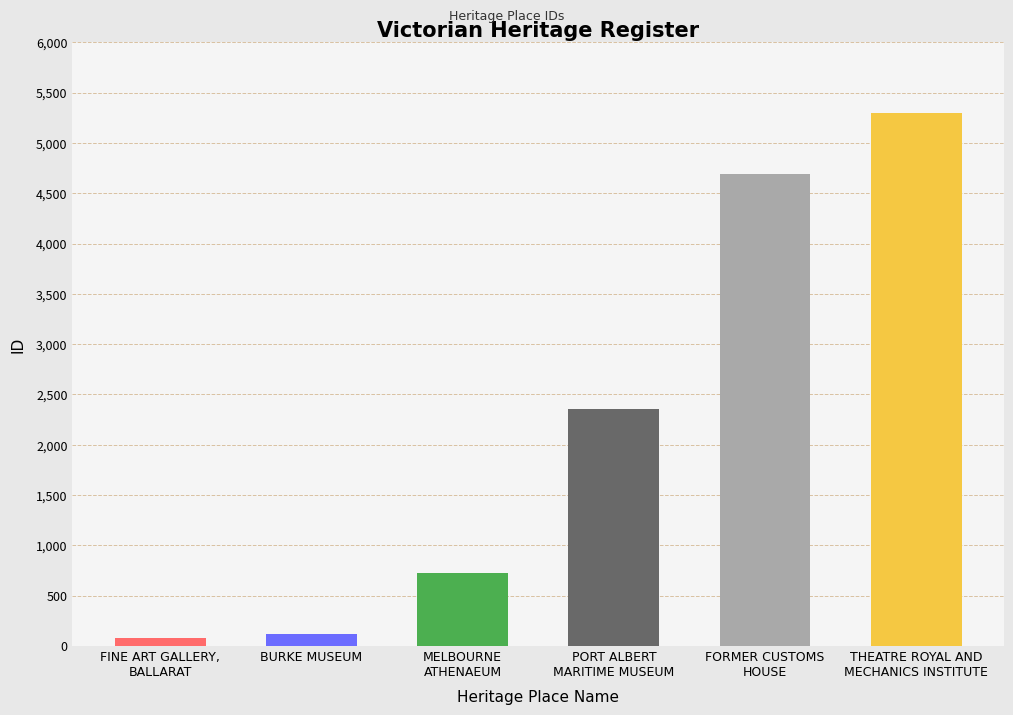

Where is the data nearest to the value 2686?

PORT ALBERT
MARITIME MUSEUM